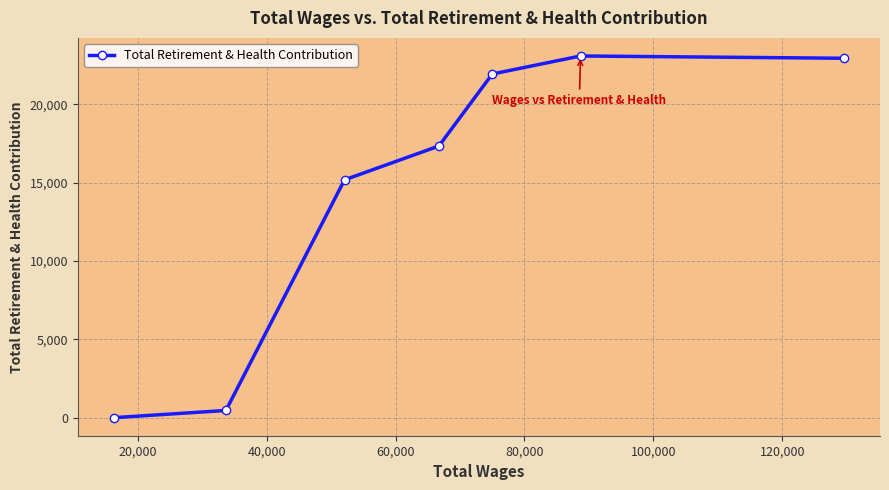

Reading left to right, transcribe all the data shown in this chart.

0	458	15189	17348	21947	23099	22953